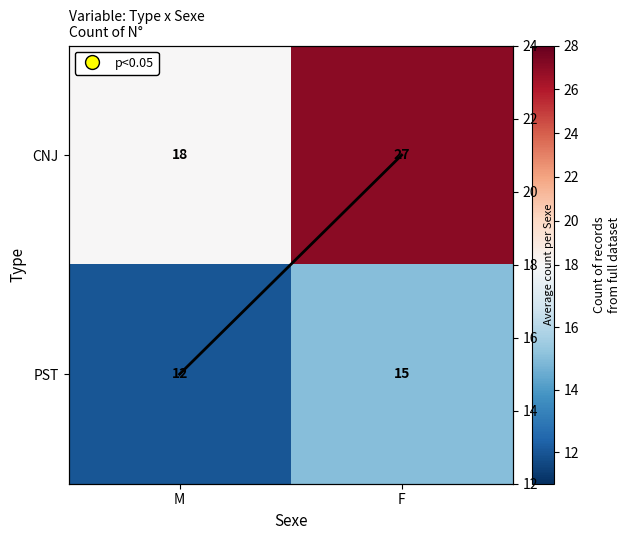

At which category is the sum across all series the highest?

F